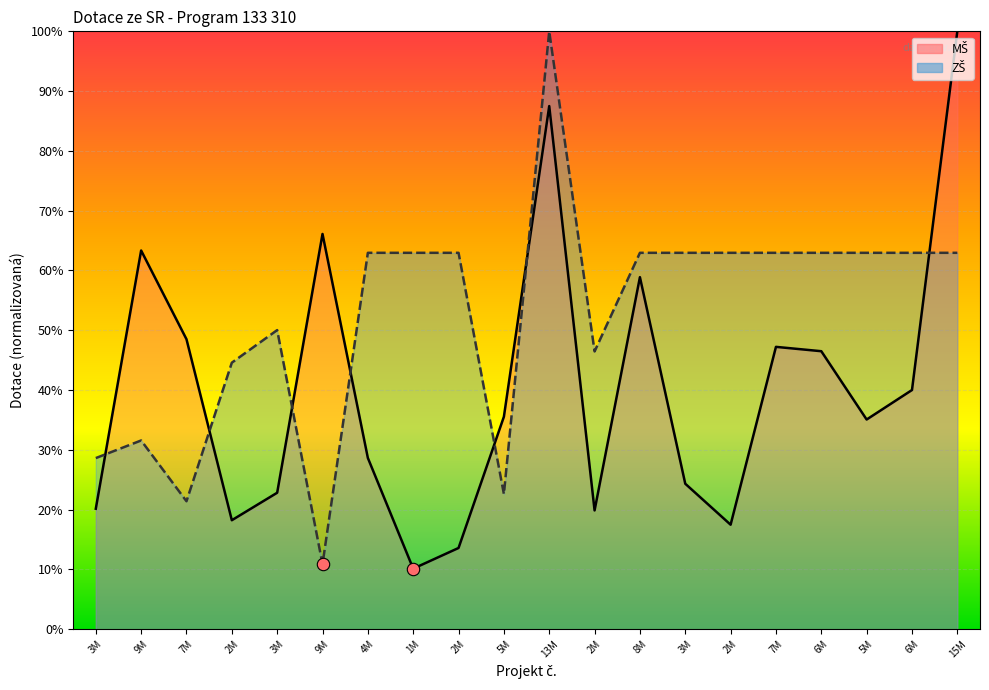

What is the total value across all series at 3M?

48.8